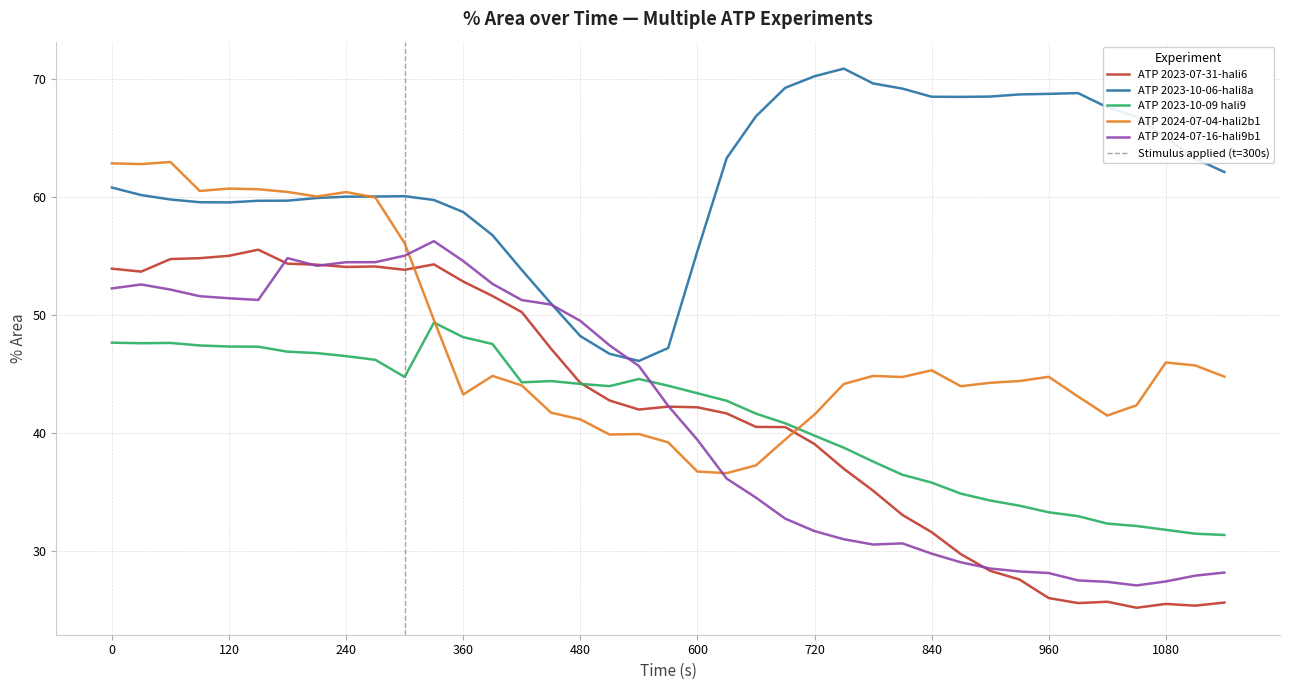

What is the spread (max minus min) of values at 390?

11.9